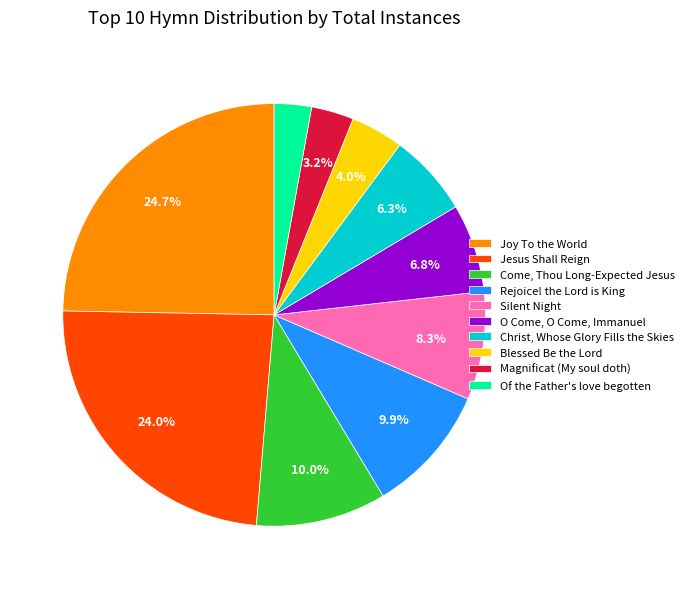

Is Christ, Whose Glory Fills the Skies the majority of the pie?

No